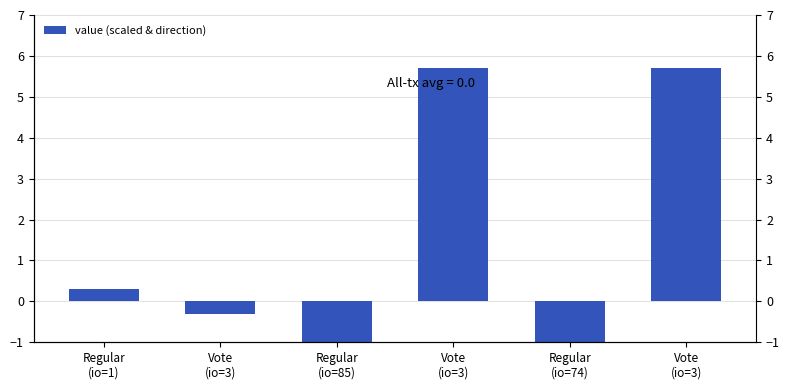

Reading left to right, transcribe all the data shown in this chart.

Regular
(io=1)=0.3	Vote
(io=3)=-0.3	Regular
(io=85)=-5.7	Vote
(io=3)=5.7	Regular
(io=74)=-5.7	Vote
(io=3)=5.7